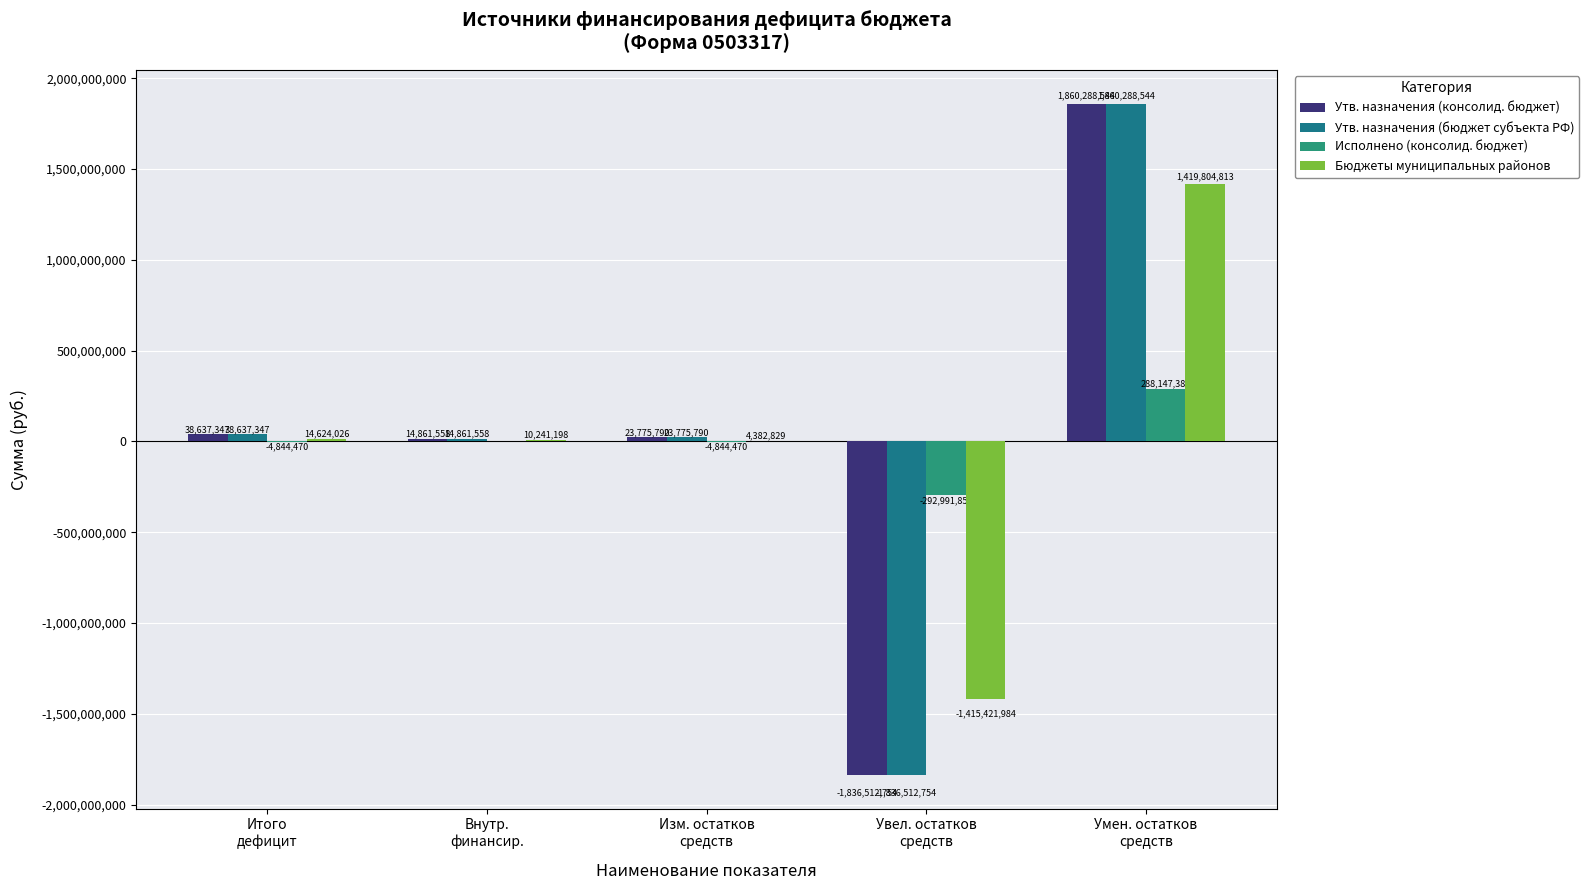

Are the bars horizontal?

No